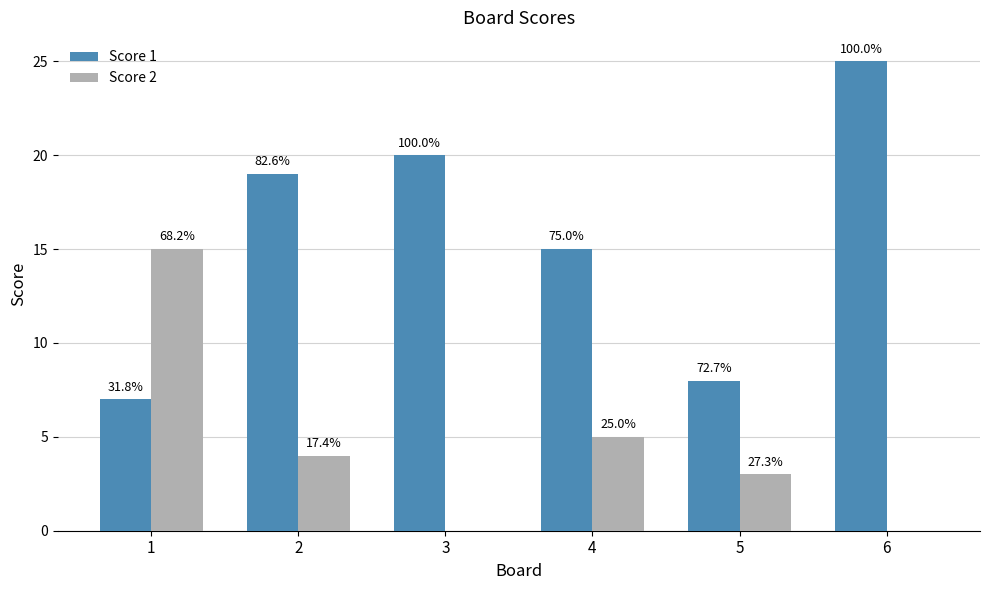

Which series has the widest spread of values?

Score 1